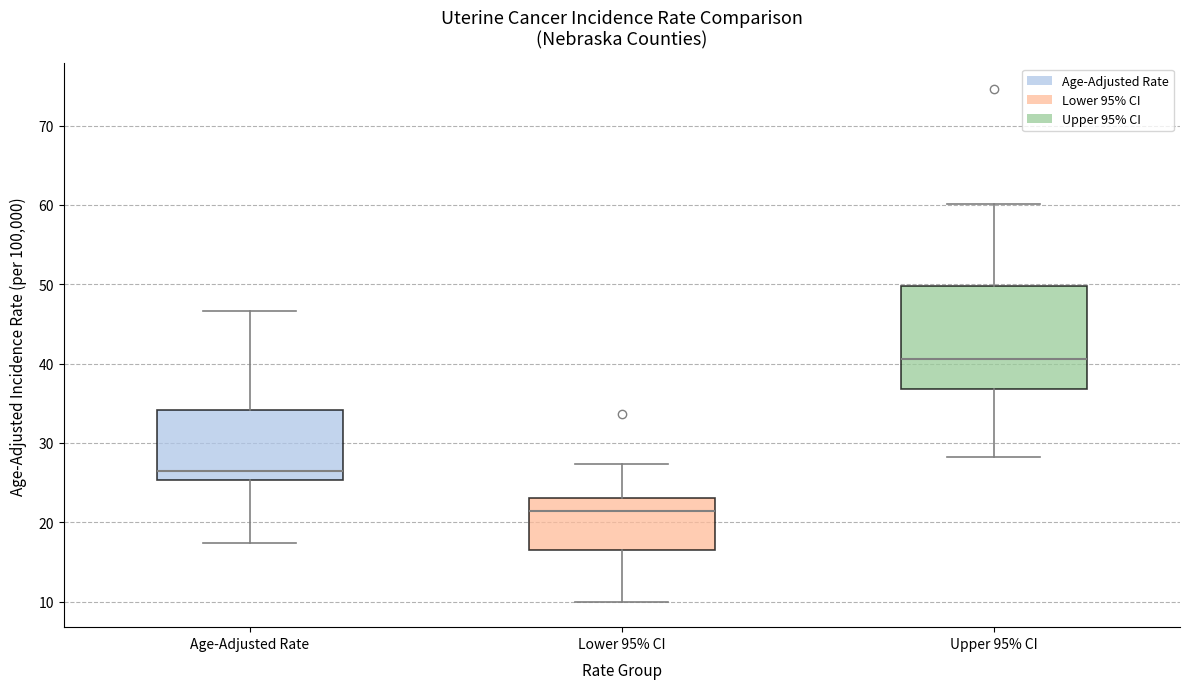

Which box's median line is the lowest?

Lower 95% CI